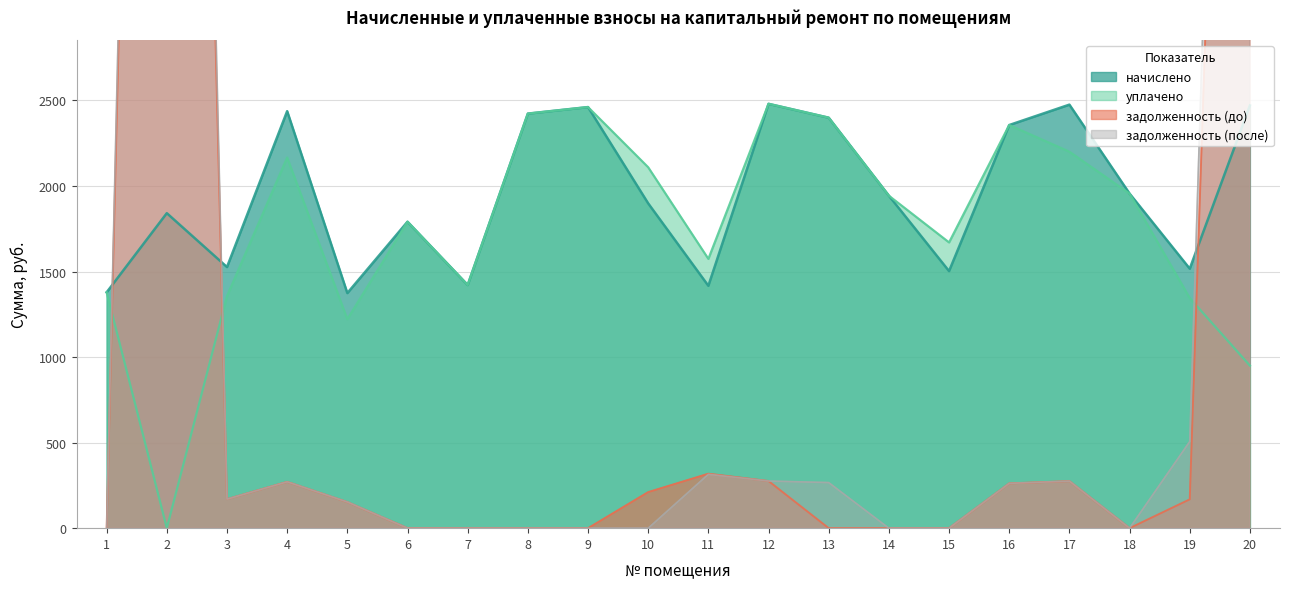

How many distinct data groups are displayed?

4